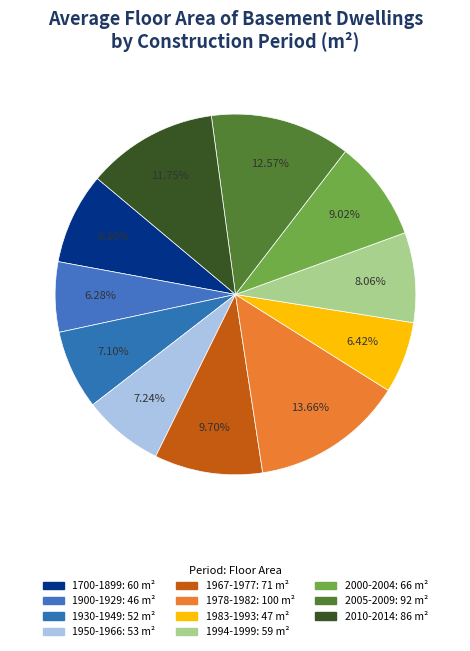

To the nearest percent, what is the difference between the 1994-1999 and 2005-2009 slice percentages?

5%